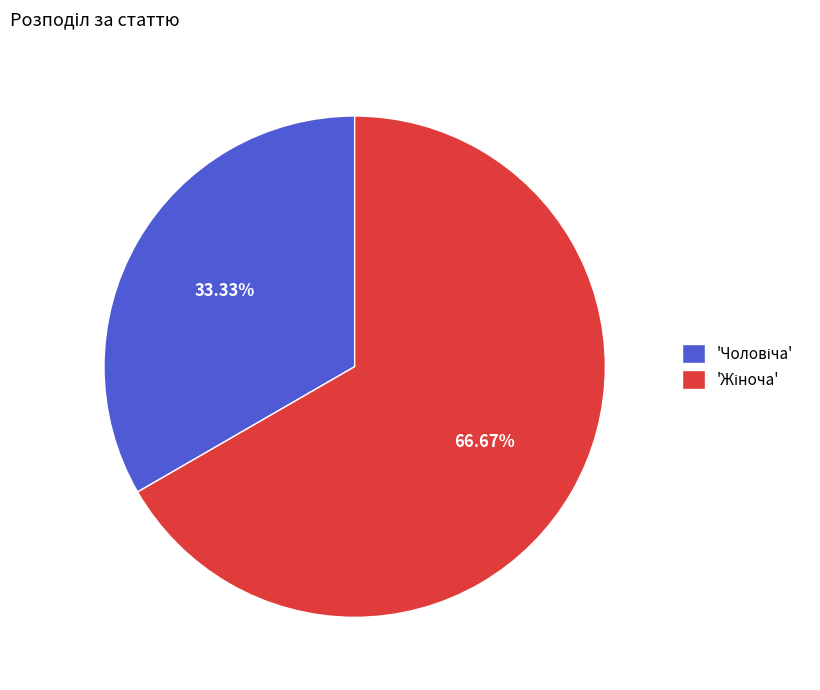

How many segments does this pie chart have?

2